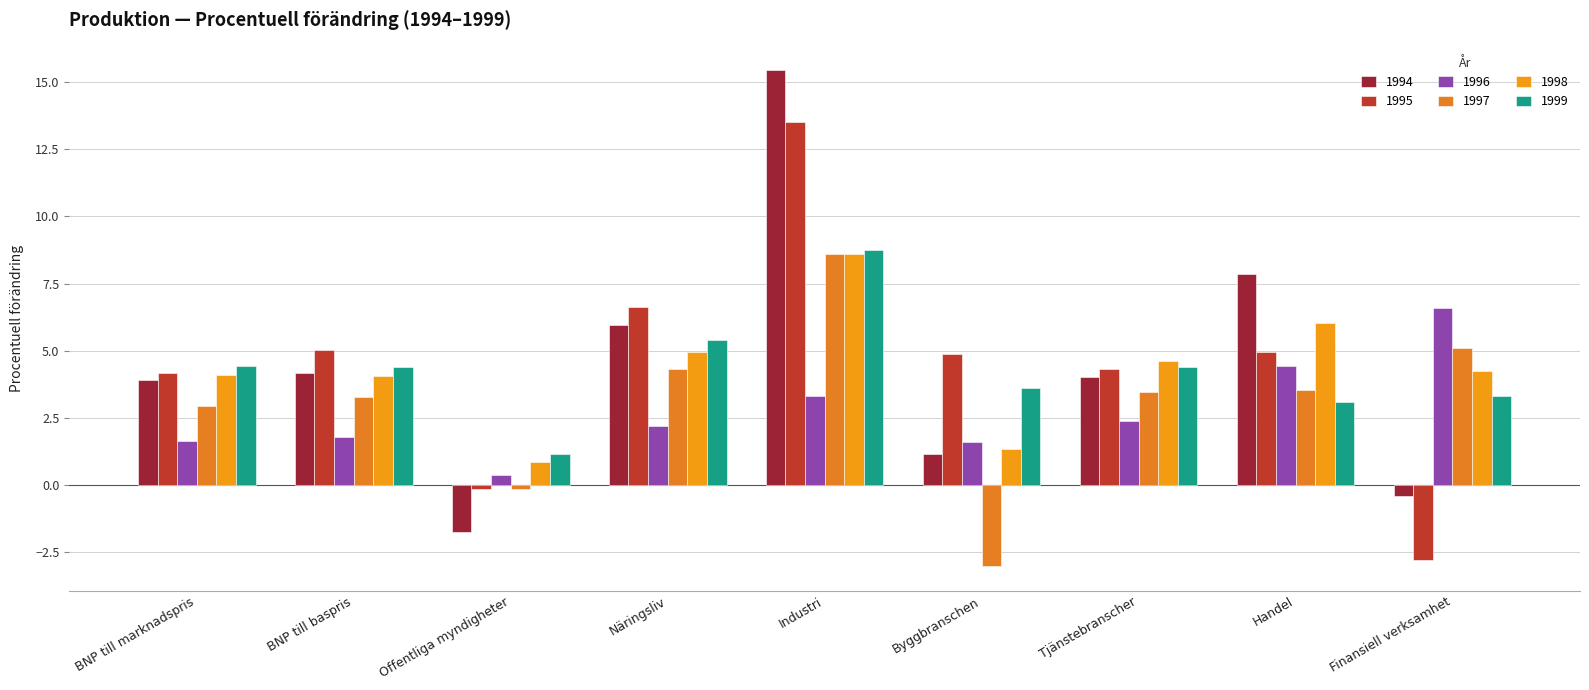

Is it true that 1997 equals 2.9 at BNP till marknadspris?

True